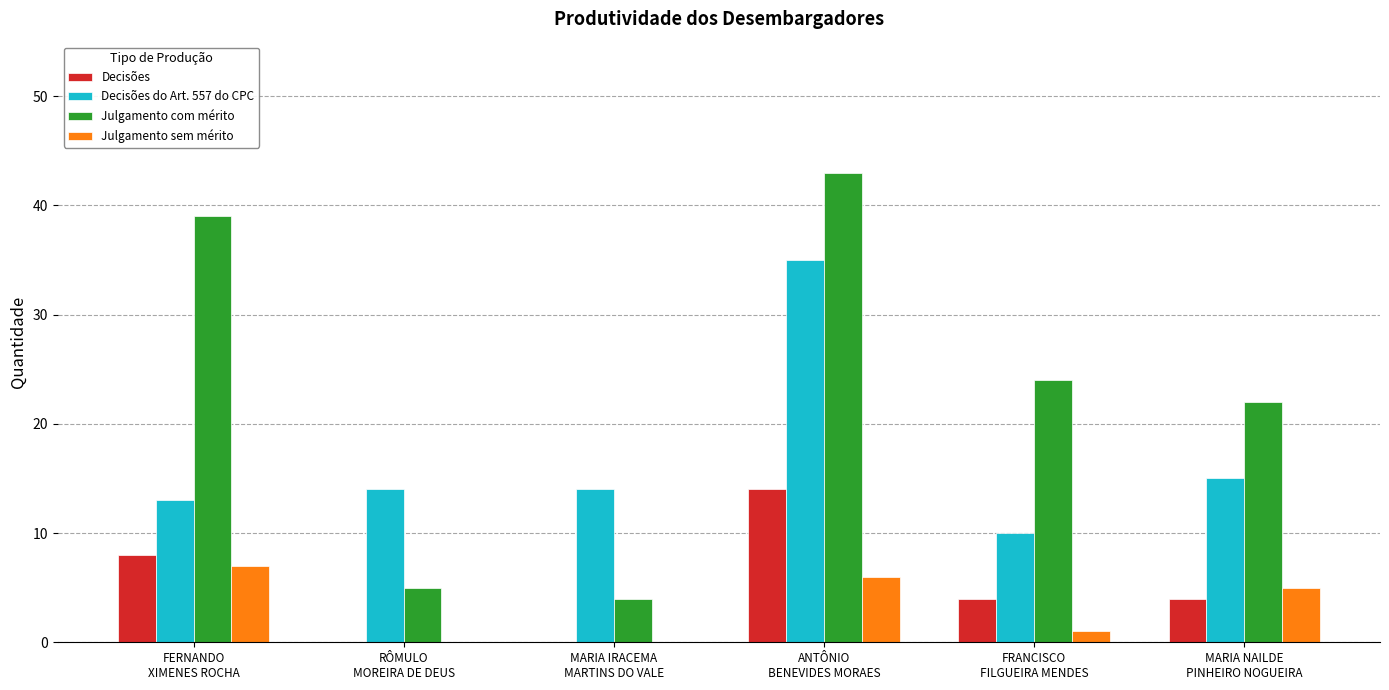

What is the sum of the Julgamento sem mérito values at FRANCISCO
FILGUEIRA MENDES and MARIA IRACEMA
MARTINS DO VALE?

1